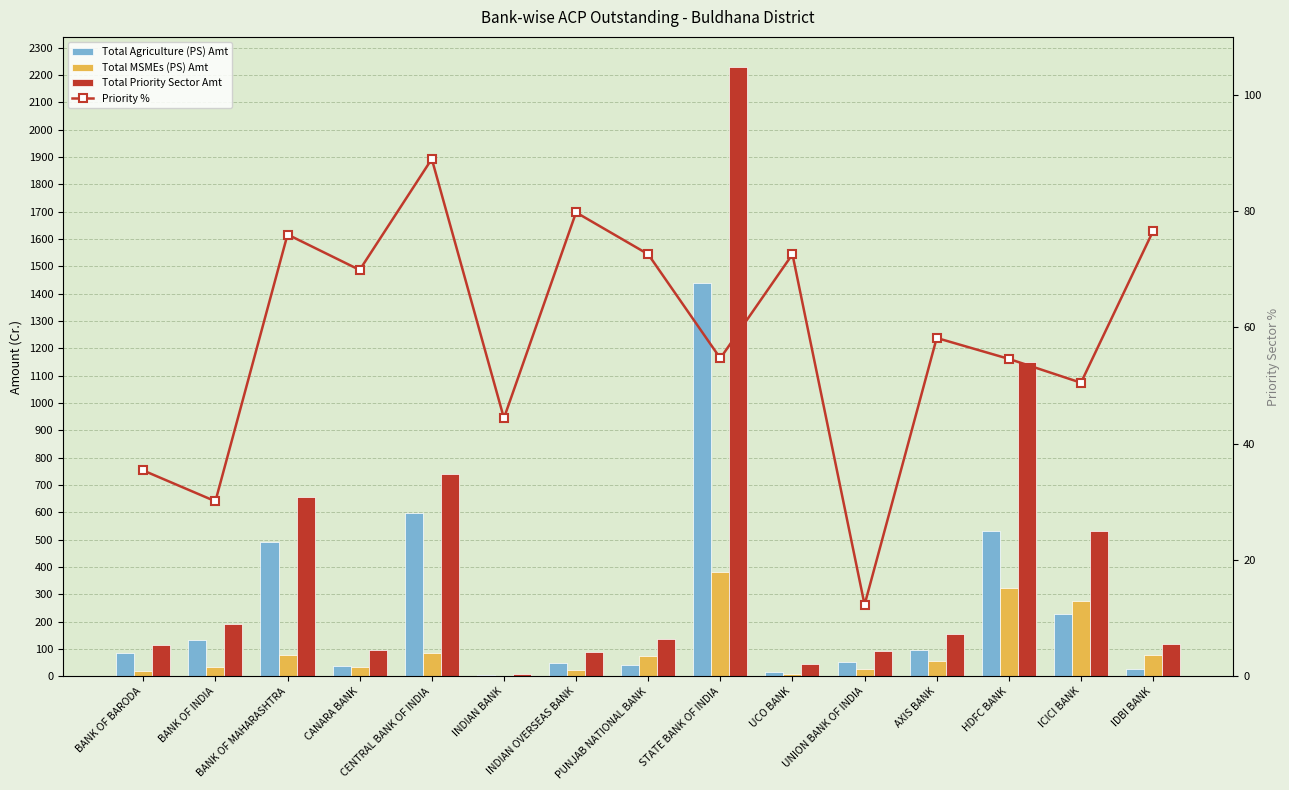

Where does the Total Agriculture (PS) Amt series first go above 85?

BANK OF BARODA